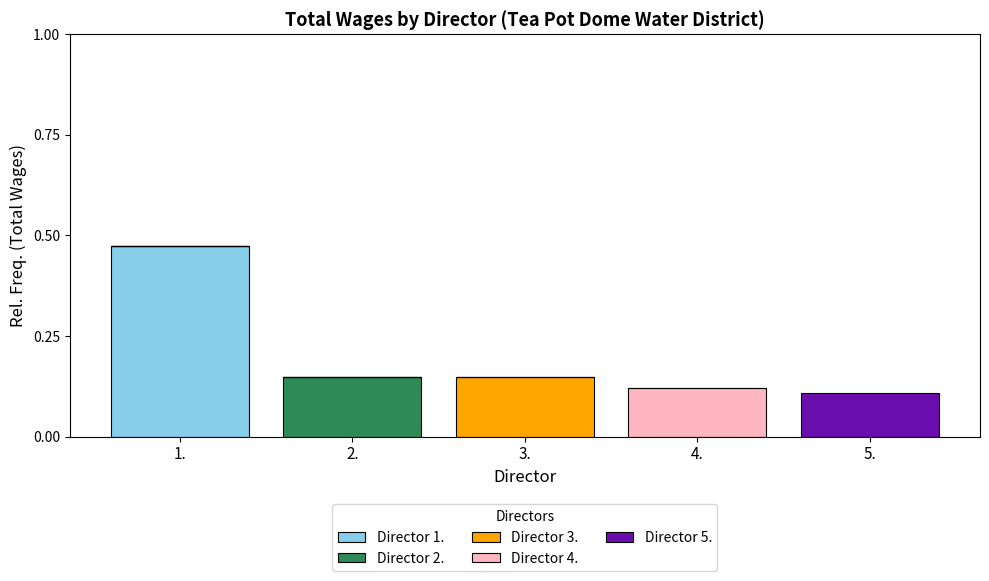

At which label does Director 1. reach its peak?

1.